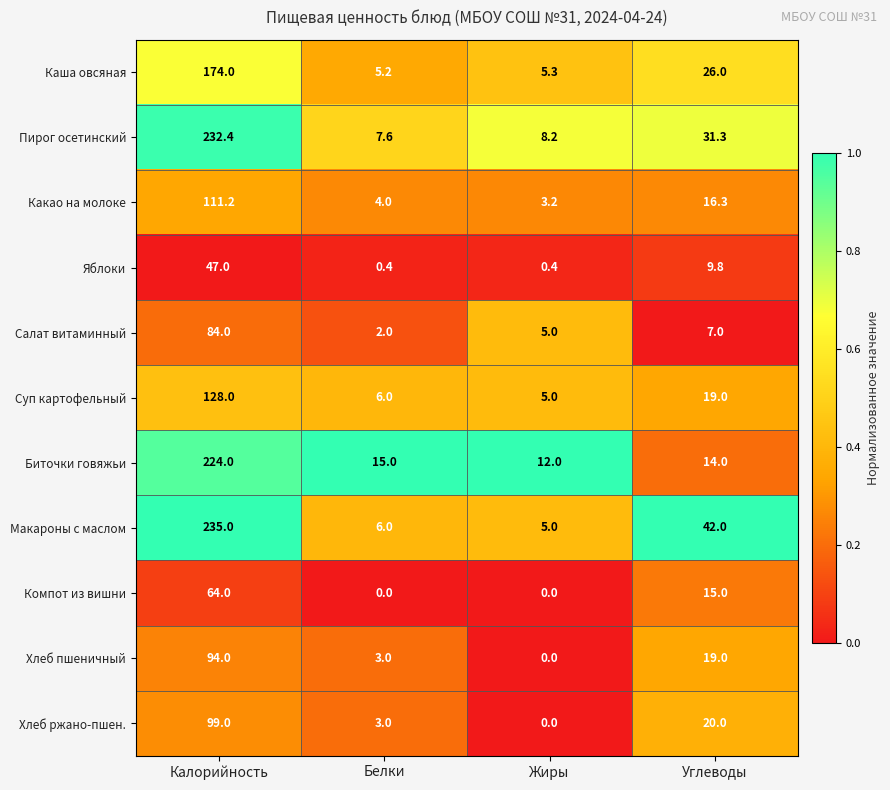

What is the difference between the Пирог осетинский values at Белки and Углеводы?

23.7